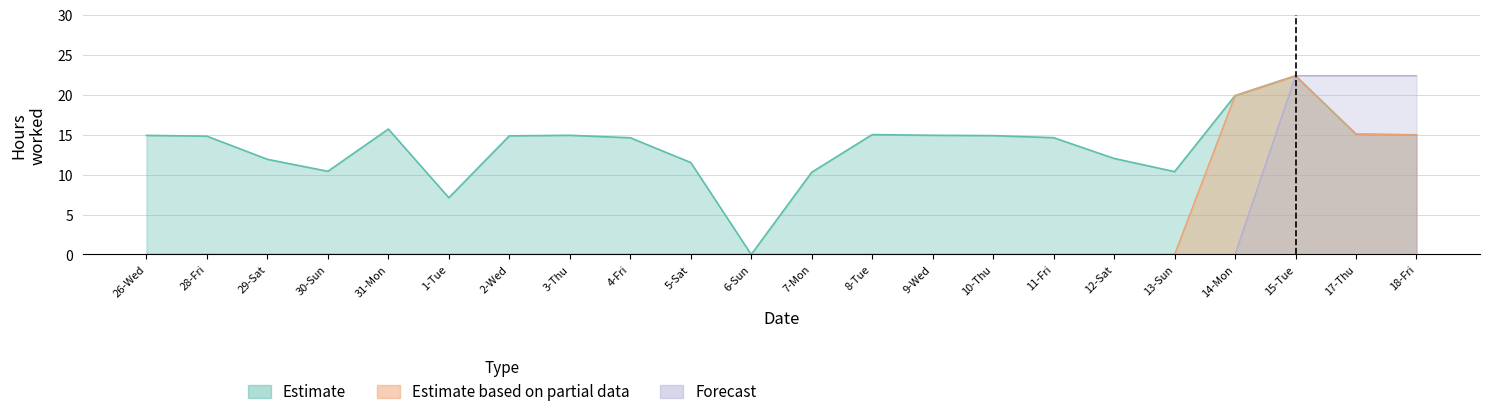

At which label does Estimate first exceed 14?

26-Wed